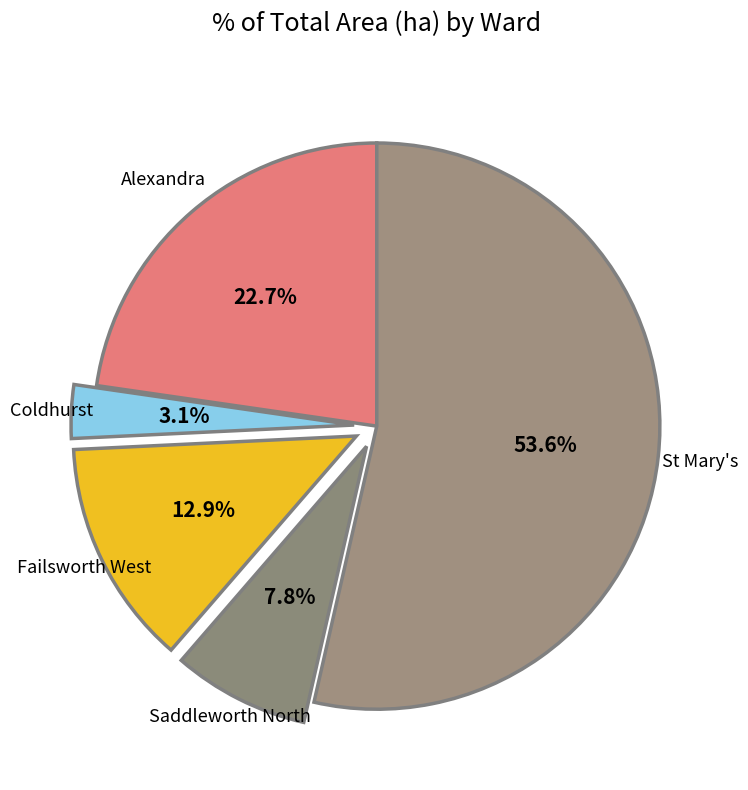

True or false: Saddleworth North accounts for 13% of the total.

False